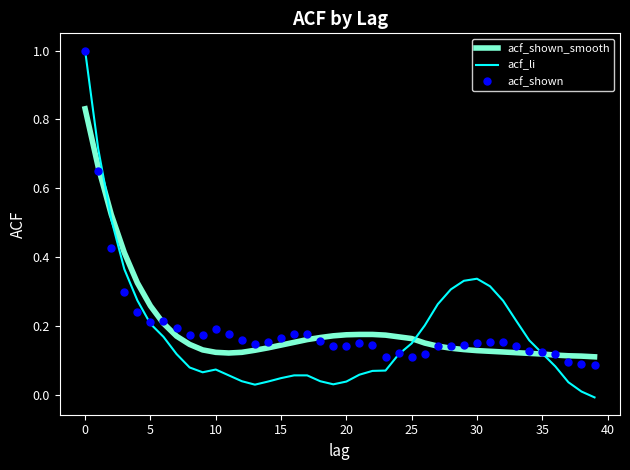

Which series has the widest spread of values?

acf_li